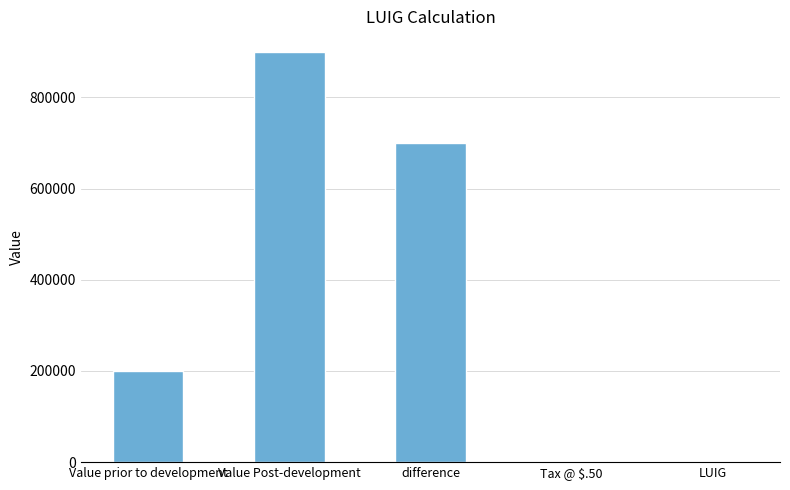

Approximately how many times larger is the value at Value prior to development compared to Tax @ $.50?

57.1